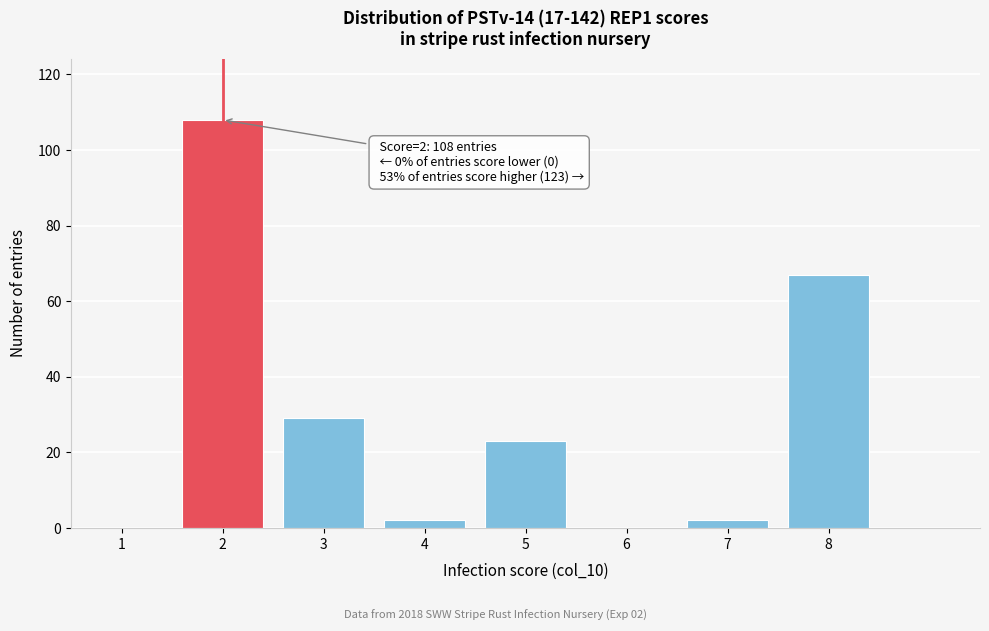

Reading left to right, transcribe all the data shown in this chart.

1=0	2=108	3=29	4=2	5=23	6=0	7=2	8=67